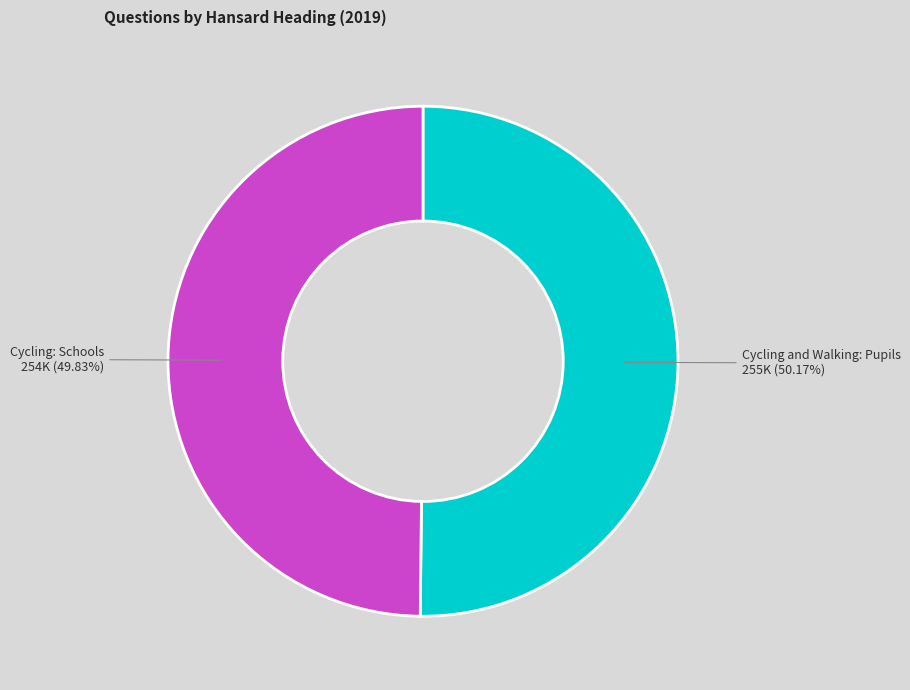

True or false: Cycling: Schools accounts for 39% of the total.

False